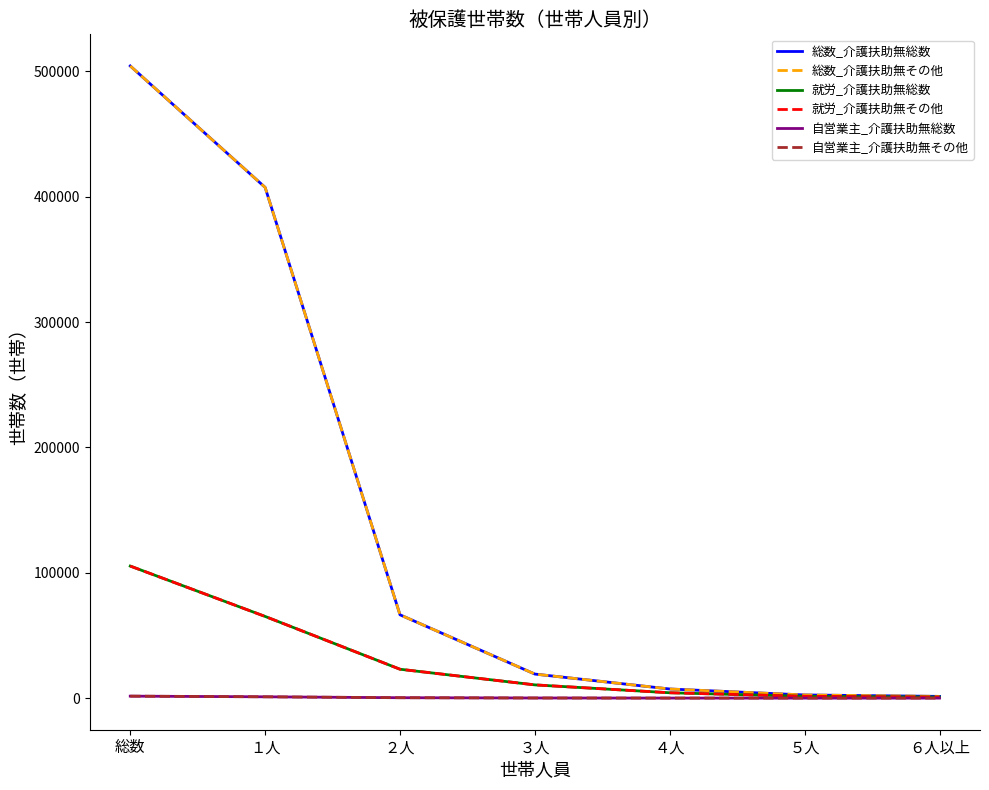

Does the chart display data point markers on the line(s)?

No